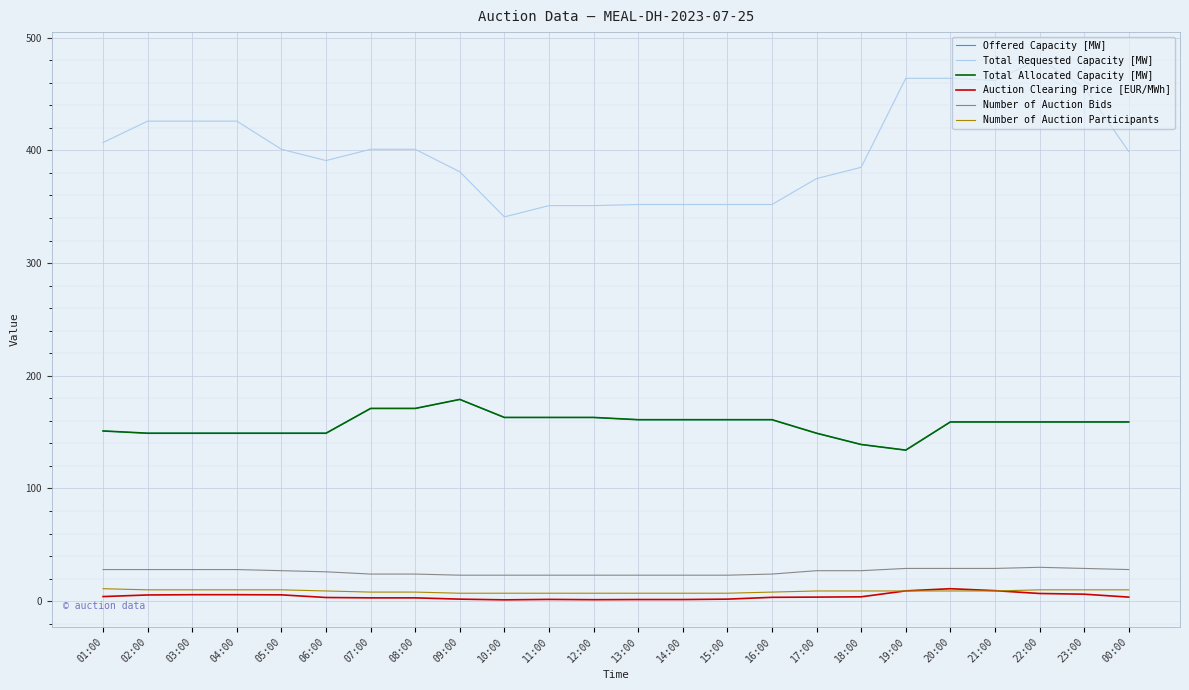

Does the chart display data point markers on the line(s)?

No